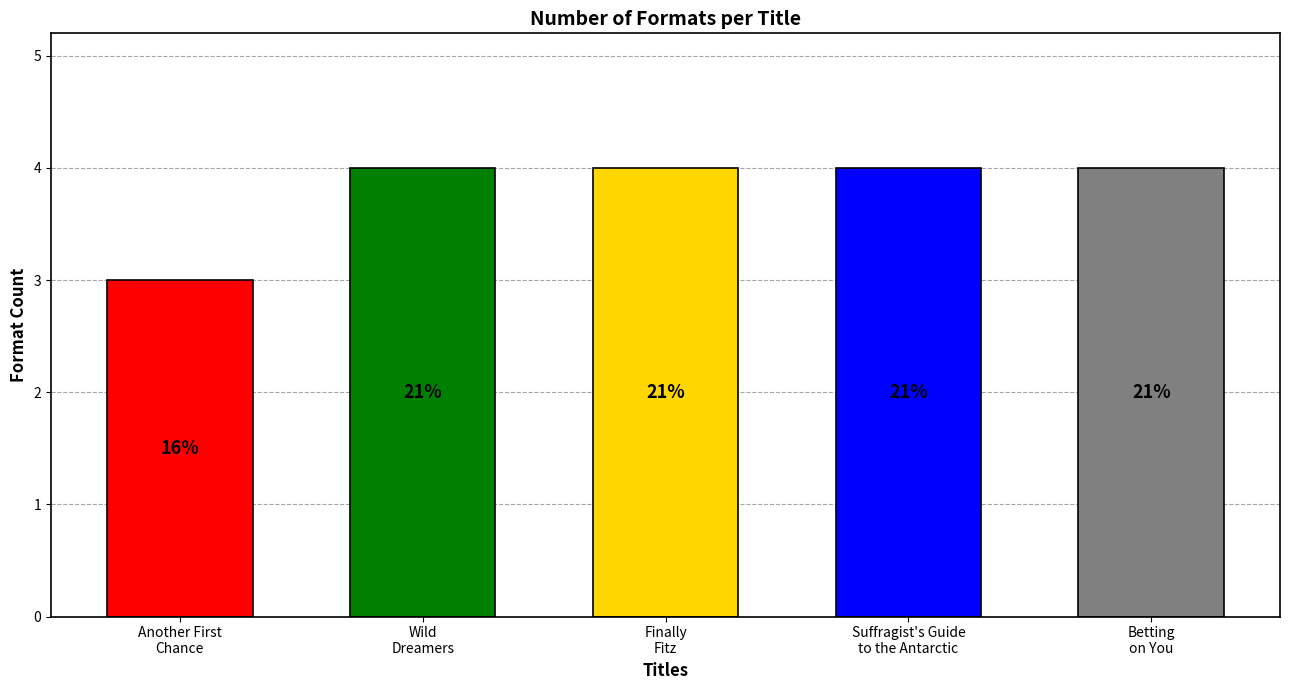

Are the bars grouped side by side (vs. stacked)?

No